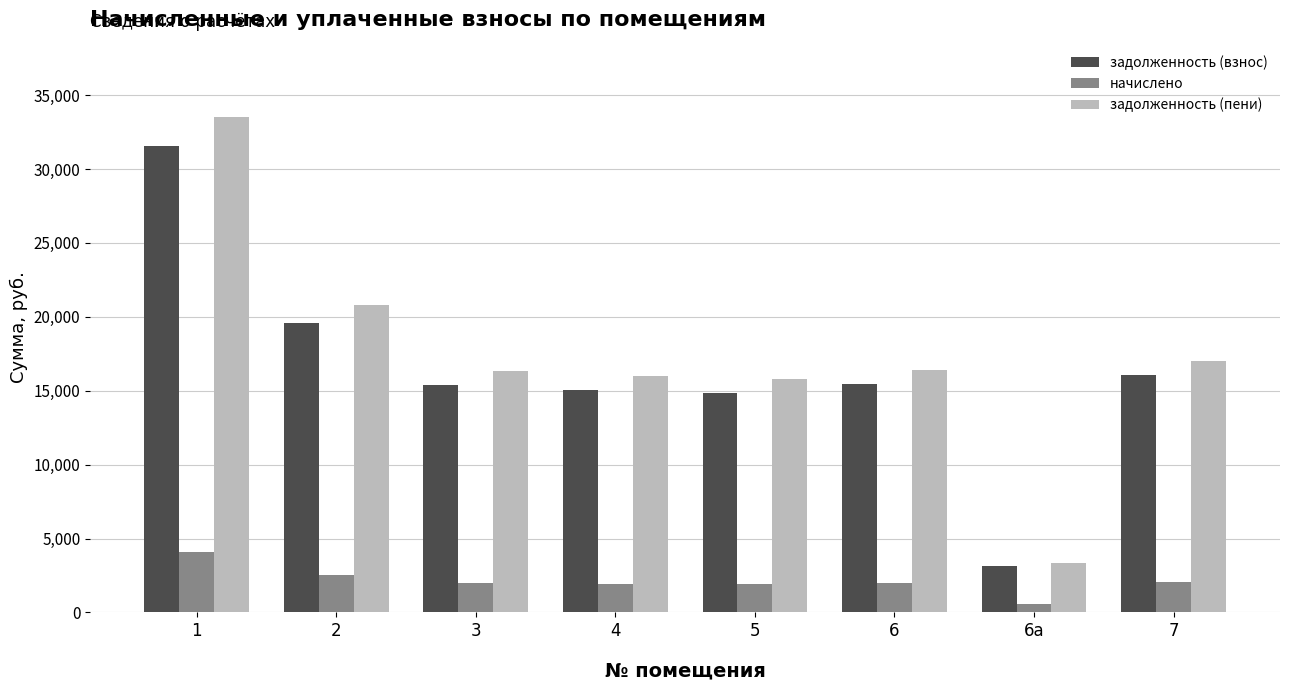

What is the label of the 4th bar from the left?

4